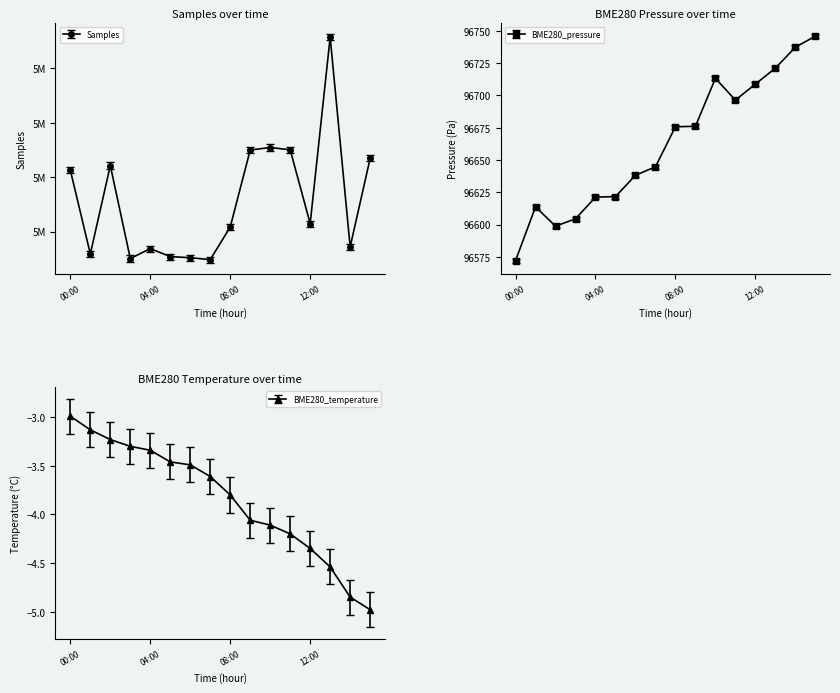

List the labels in order of Samples value, largest first.

13:00, 10:00, 11:00, 09:00, 15:00, 02:00, 00:00, 12:00, 08:00, 14:00, 04:00, 01:00, 05:00, 06:00, 03:00, 07:00